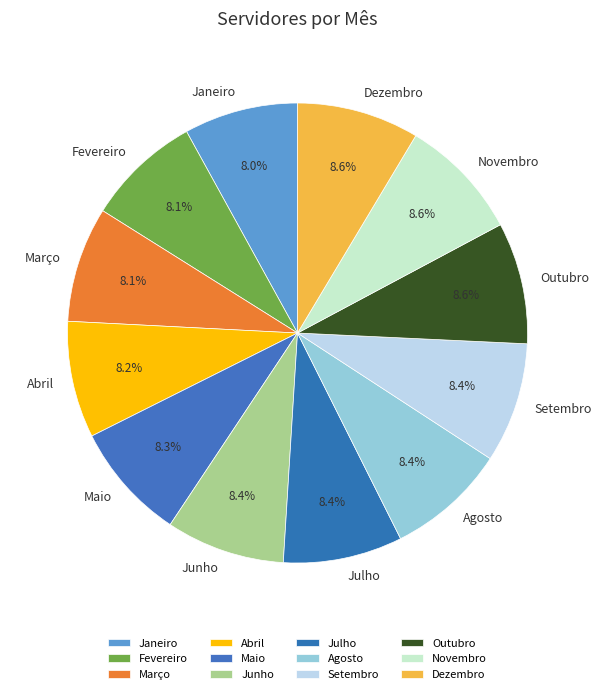

To the nearest percent, what portion does Fevereiro represent?

8%